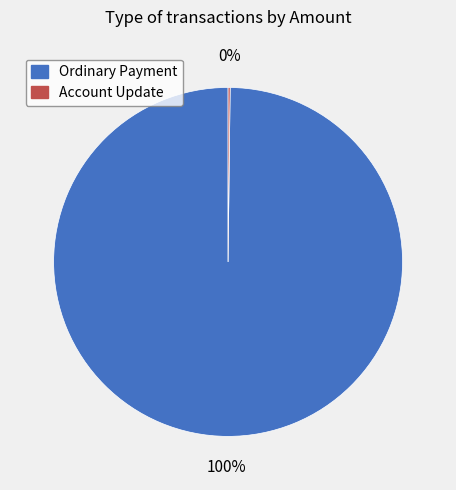

The Ordinary Payment slice represents 87% of the pie. True or false?

False